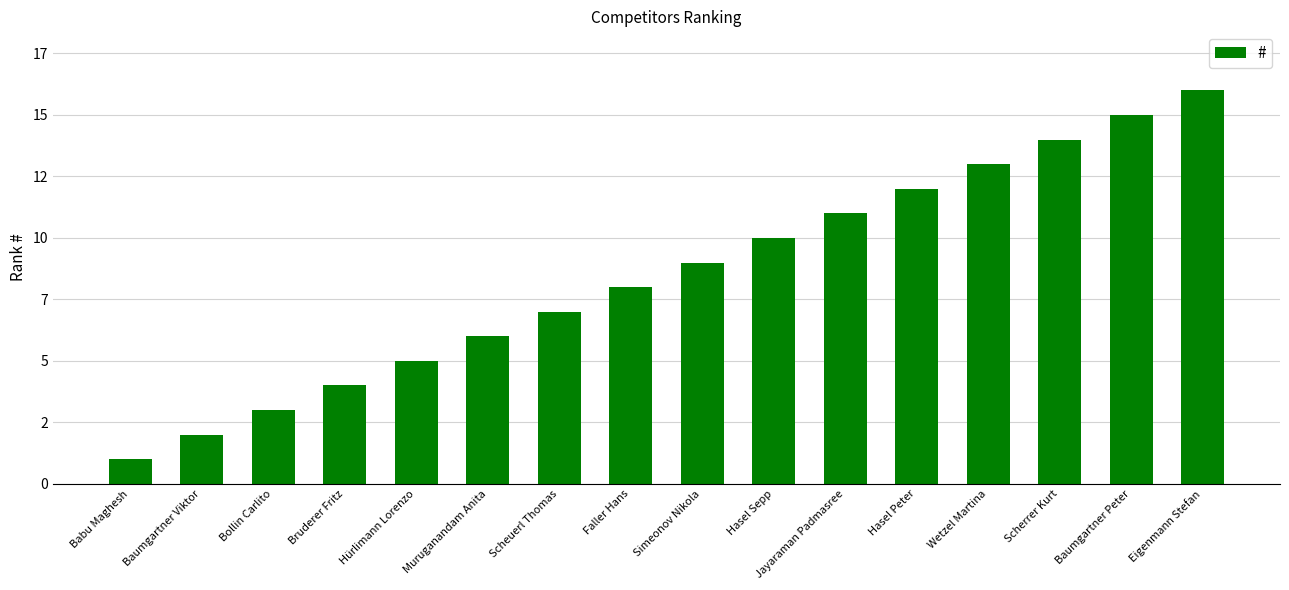

Which label corresponds to the smallest value in the chart?

Babu Maghesh